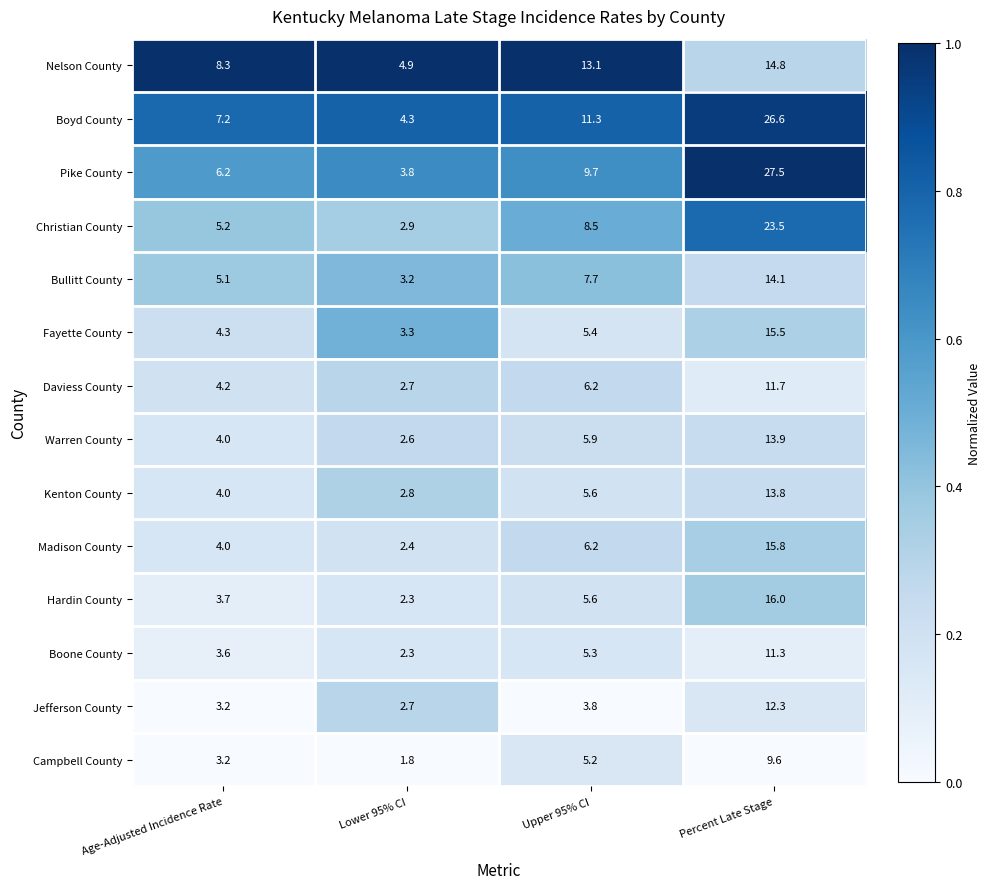

Where is Daviess County nearest to the value 7?

Upper 95% CI